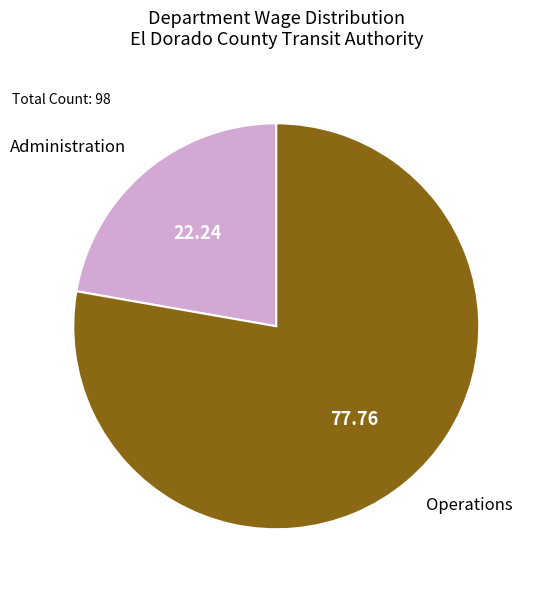

Does any single category account for the majority?

Yes